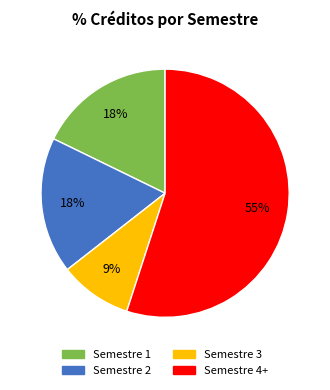

How many segments does this pie chart have?

4